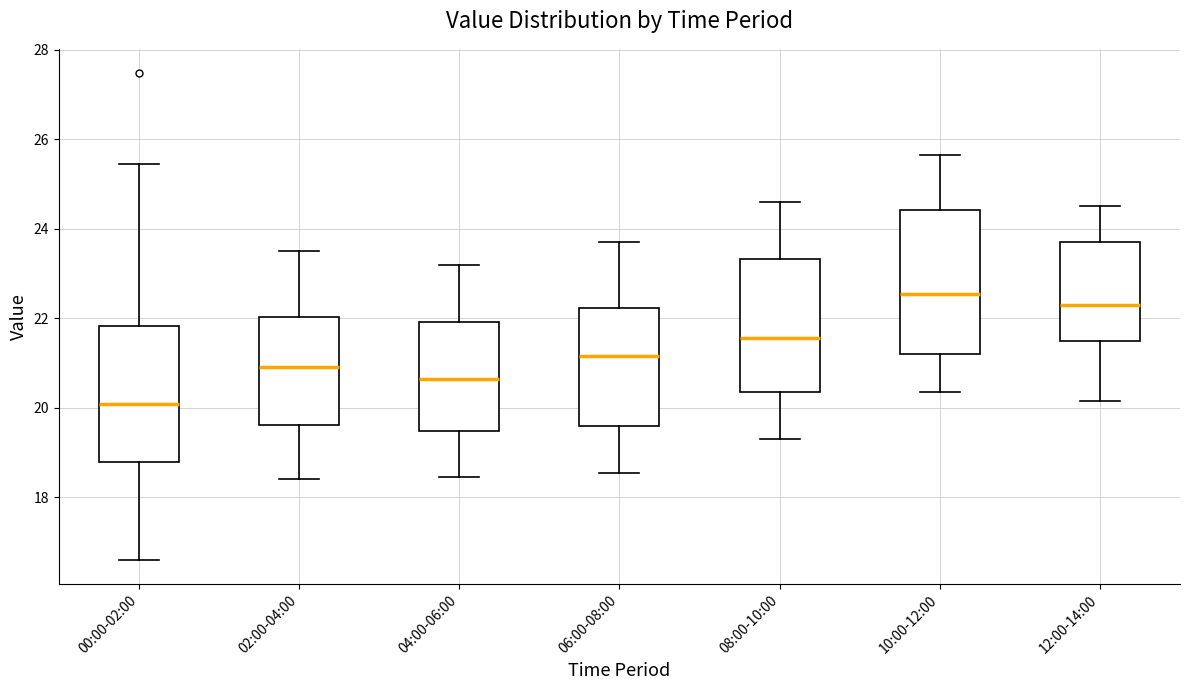

Where is the upper edge of the box for 00:00-02:00 on the y-axis? The values are not printed on the chart, so give them approximately, as read against the axis.

21.8